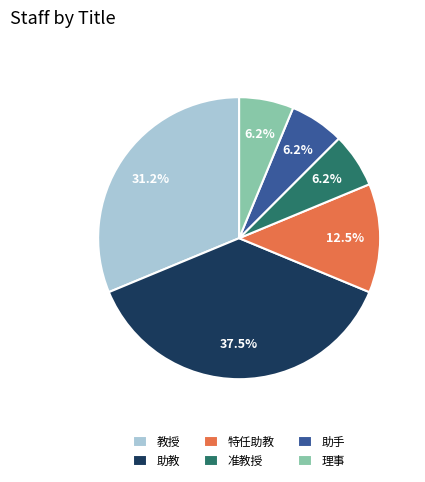

Between 教授 and 助手, which is larger?

教授